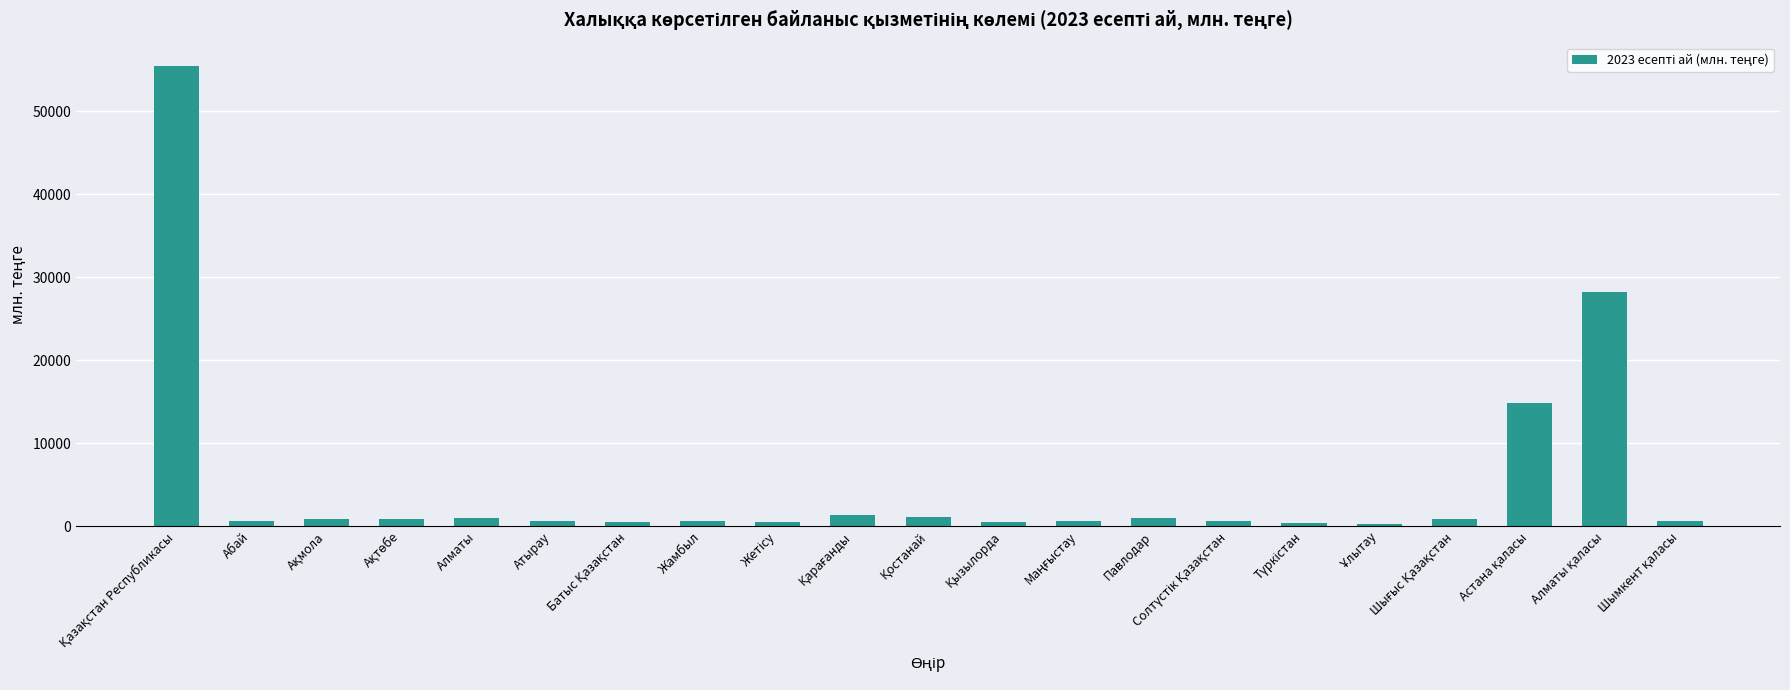

What is the maximum value shown in the chart?

55523.9